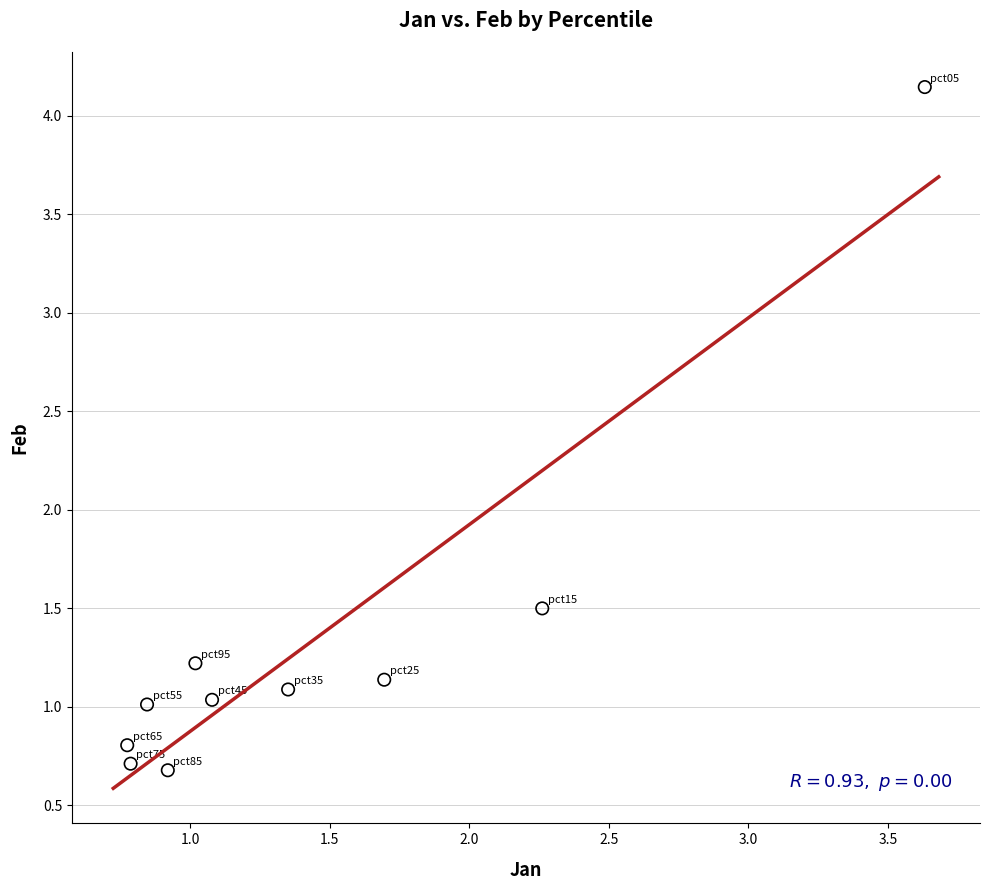

What Y value in the scatter plot is closest to 2?

1.5